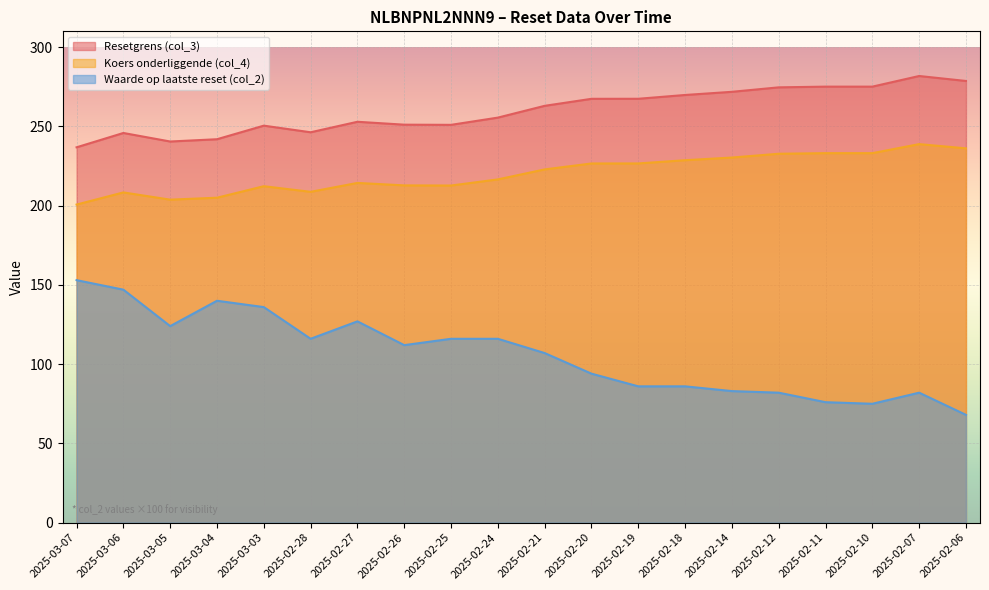

At which label does Waarde op laatste reset (col_2) reach its minimum?

2025-02-06